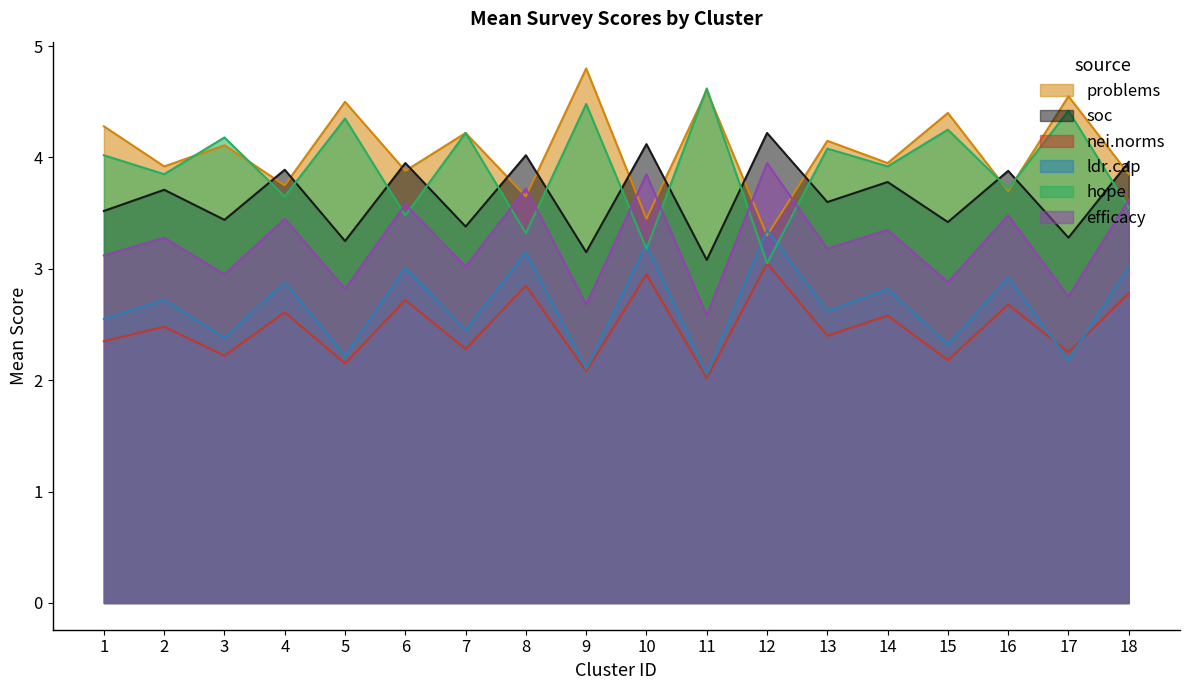

Which series has the largest total across all categories?

problems